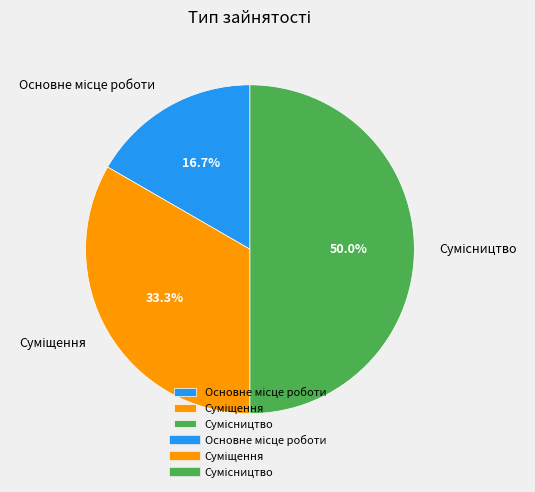

What percentage is NOT represented by Суміщення?

66.7%